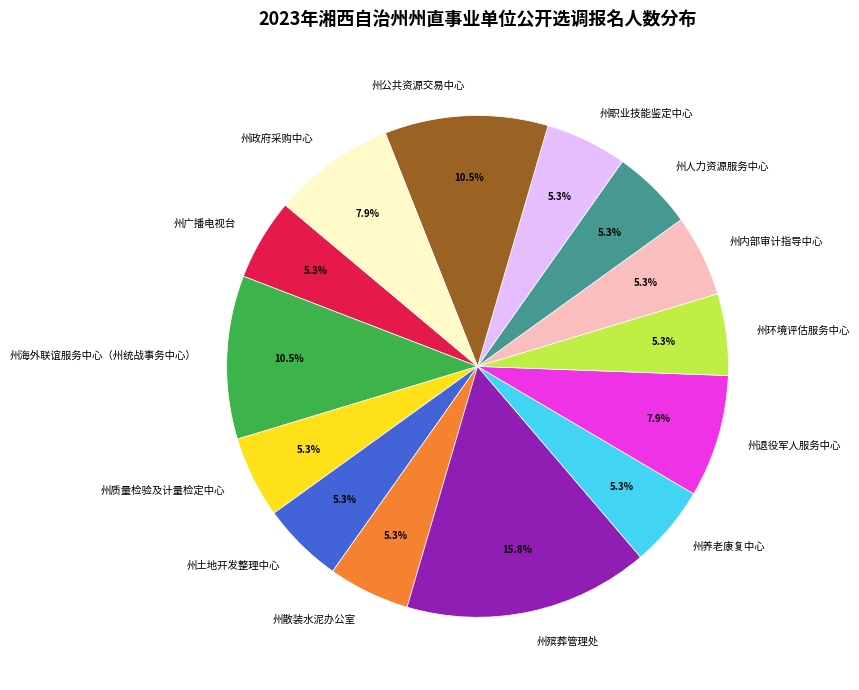

To the nearest percent, what portion does 州质量检验及计量检定中心 represent?

5%